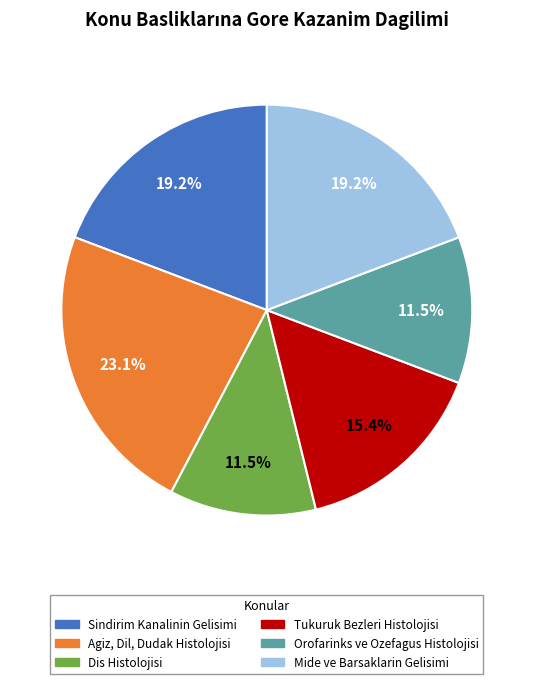

Combined, do Sindirim Kanalinin Gelisimi and Tukuruk Bezleri Histolojisi account for over 50%?

No